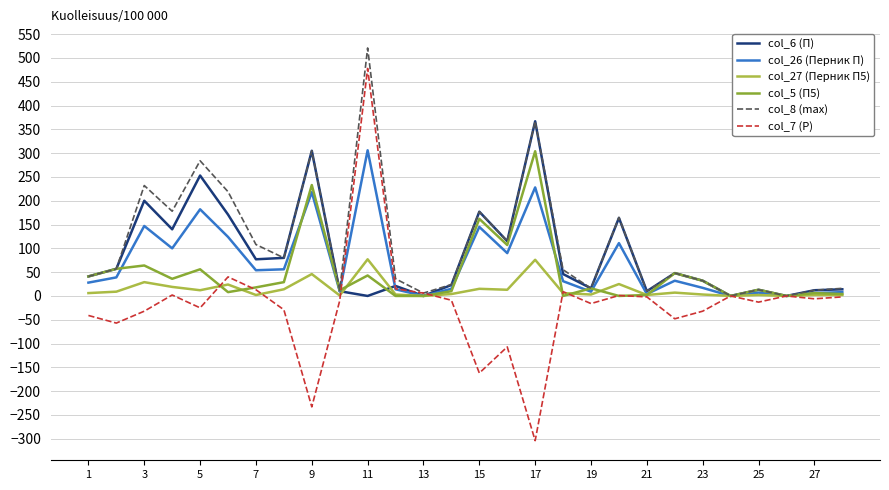

What is the smallest value displayed?

-304